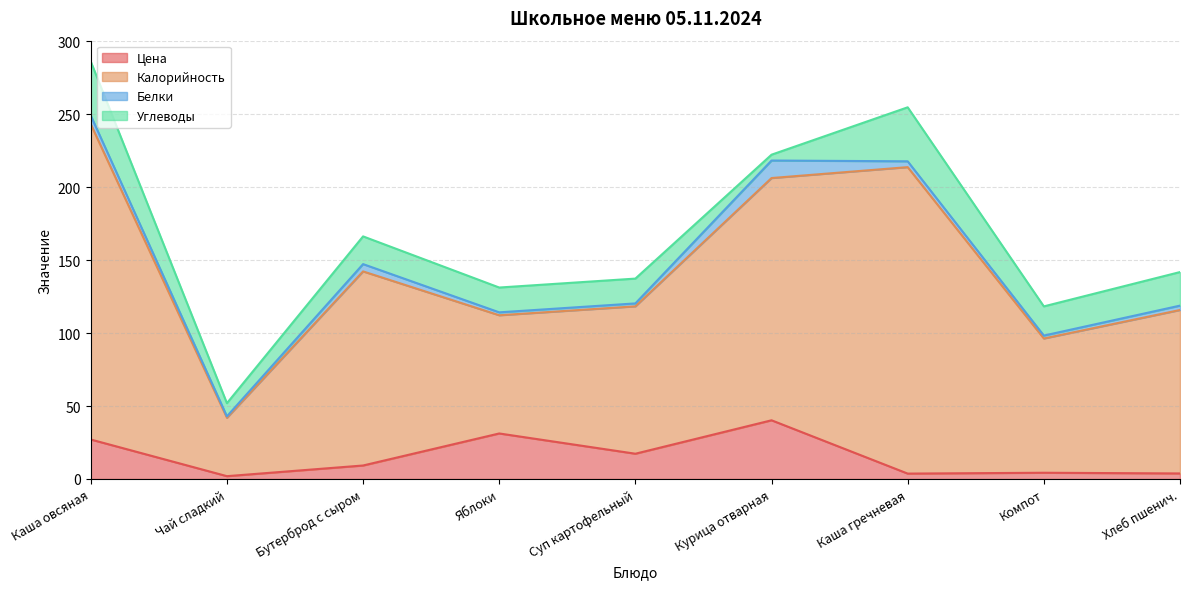

What is the difference between the second highest and second lowest values in the Цена series?

27.5